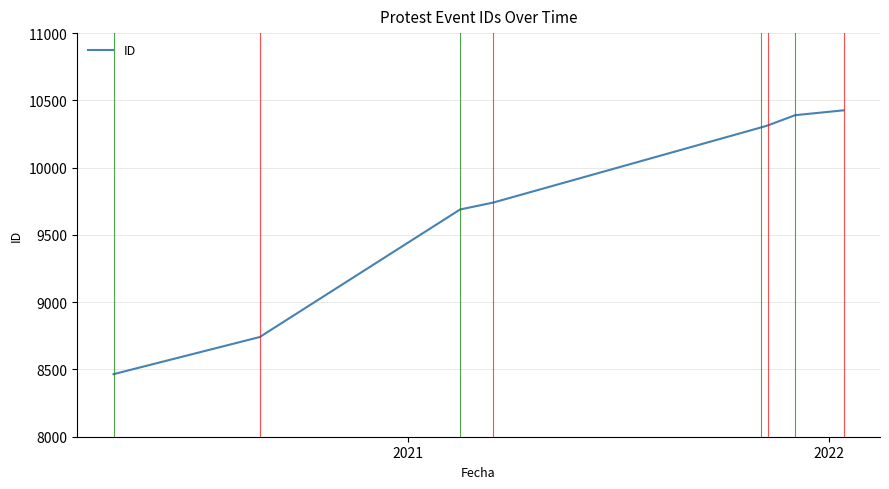

What is the minimum value shown in the chart?

8465